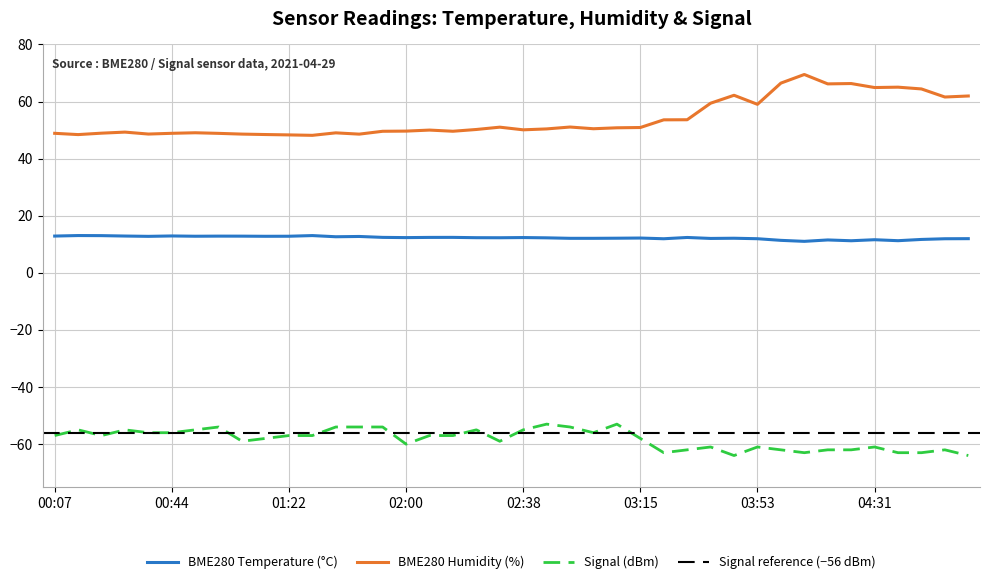

What position from the right is 00:29?

37